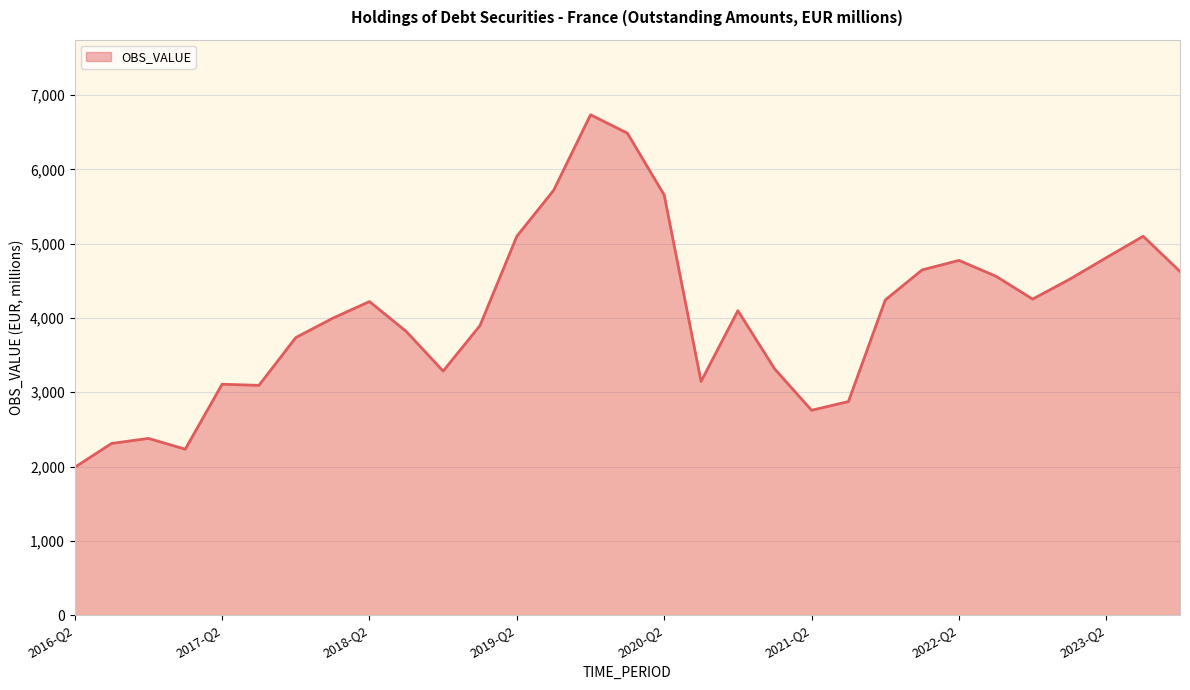

What is the greatest value displayed?

6735